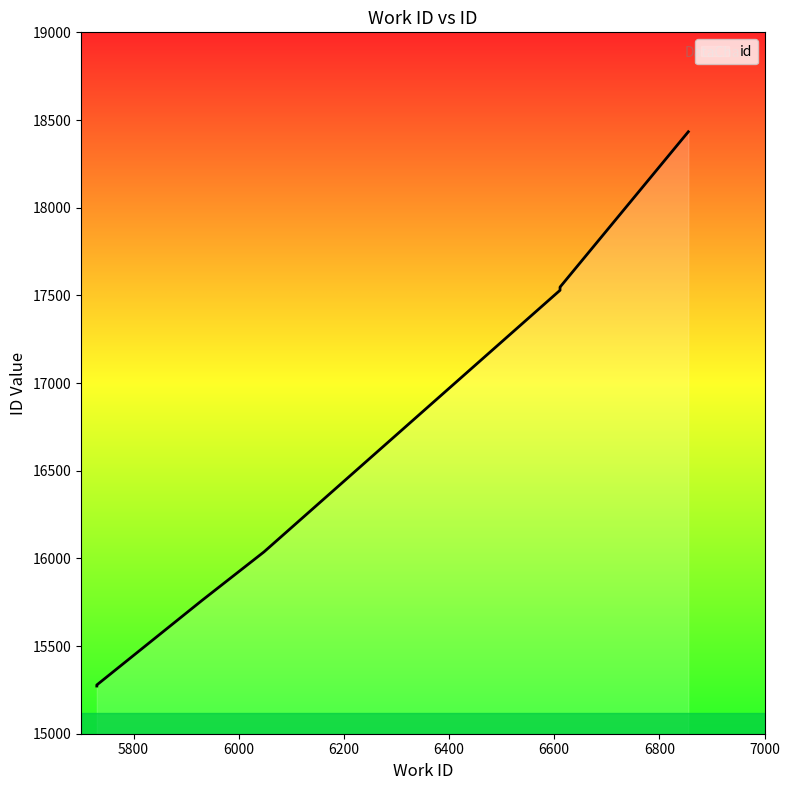

What is the value of the 6th point from the left?

17529